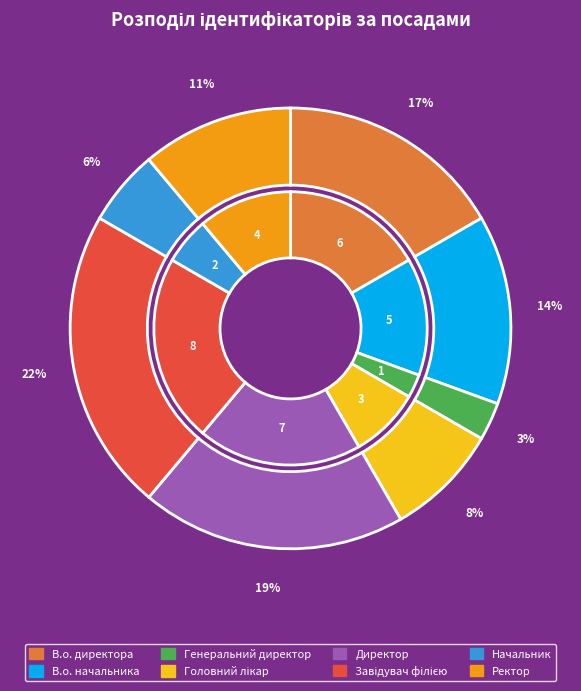

The Начальник slice represents 6% of the pie. True or false?

True